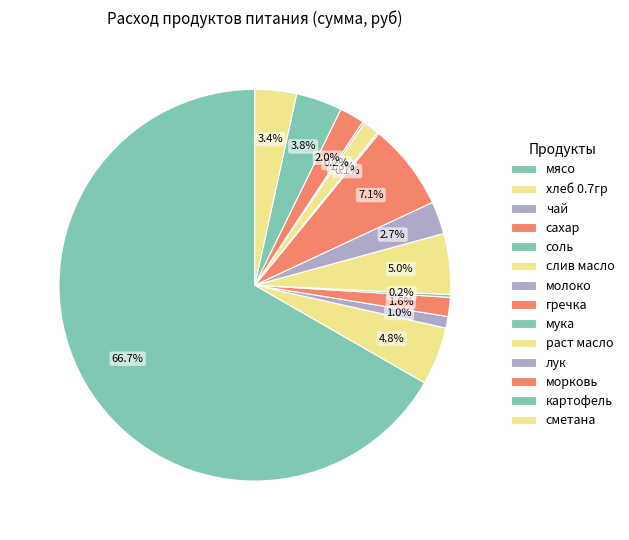

Which slice represents more than half of the pie?

мясо